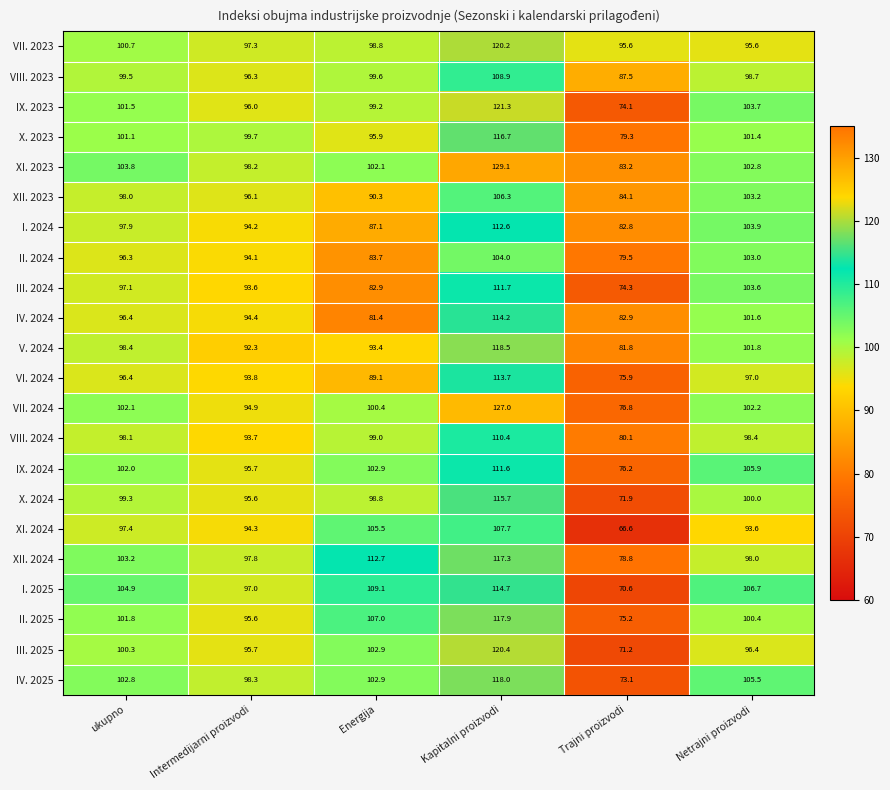

Rank the series by their maximum value, from lowest to highest.

II. 2024, XII. 2023, XI. 2024, VIII. 2023, VIII. 2024, IX. 2024, III. 2024, I. 2024, VI. 2024, IV. 2024, I. 2025, X. 2024, X. 2023, XII. 2024, II. 2025, IV. 2025, V. 2024, VII. 2023, III. 2025, IX. 2023, VII. 2024, XI. 2023